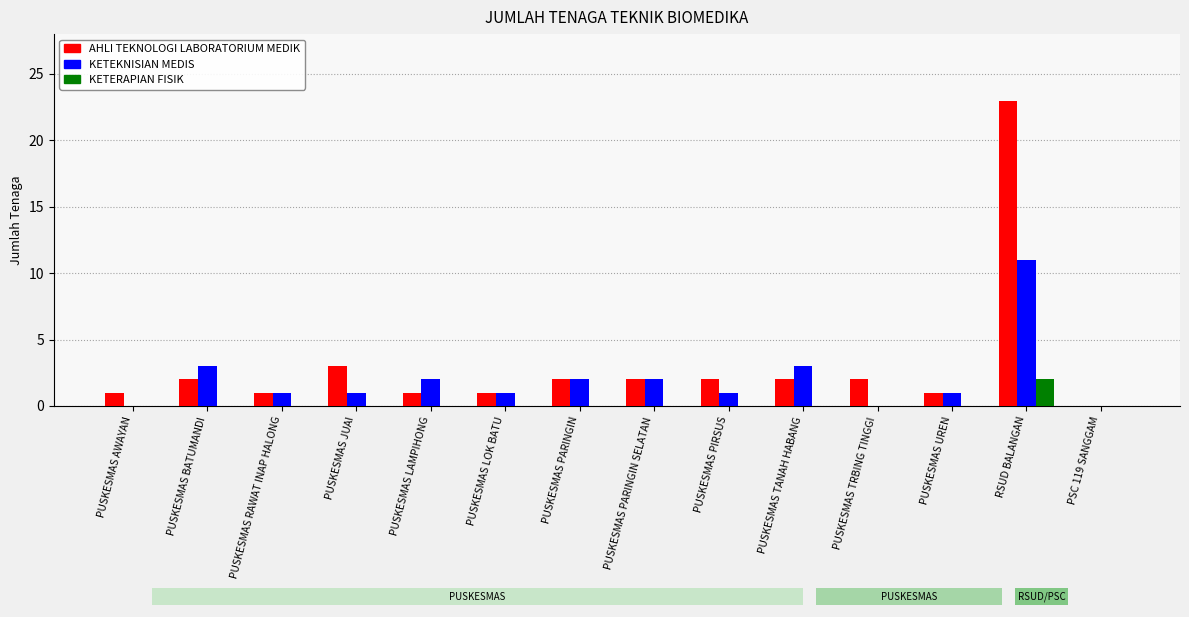

List the series in order of their overall mean, lowest first.

KETERAPIAN FISIK, KETEKNISIAN MEDIS, AHLI TEKNOLOGI LABORATORIUM MEDIK